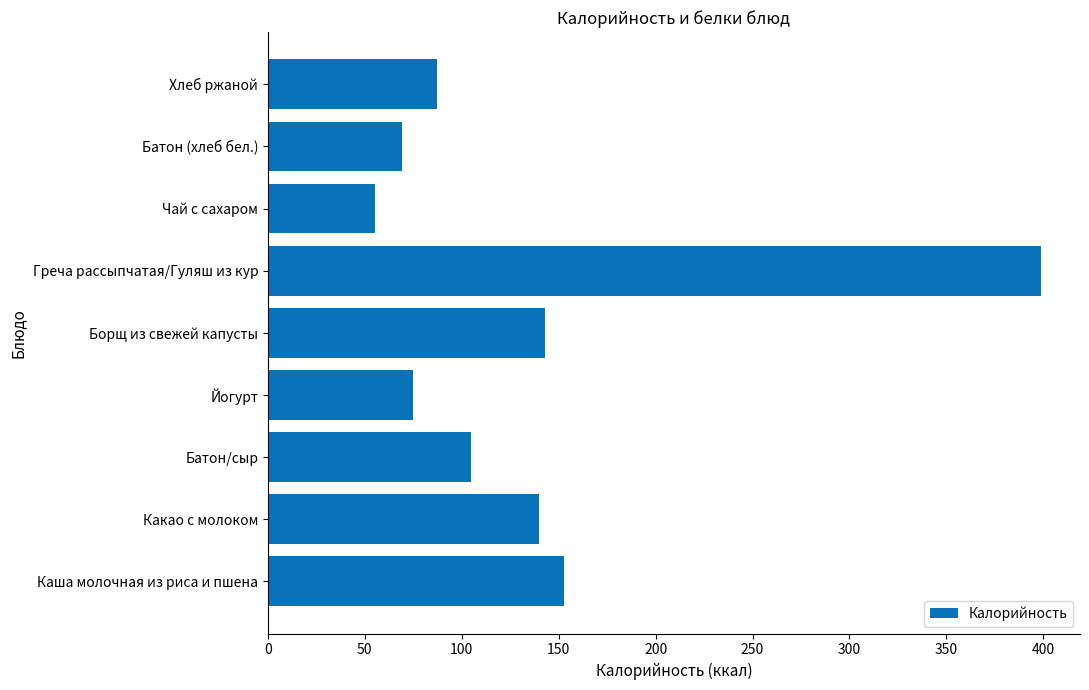

What is the sum of all values?

1226